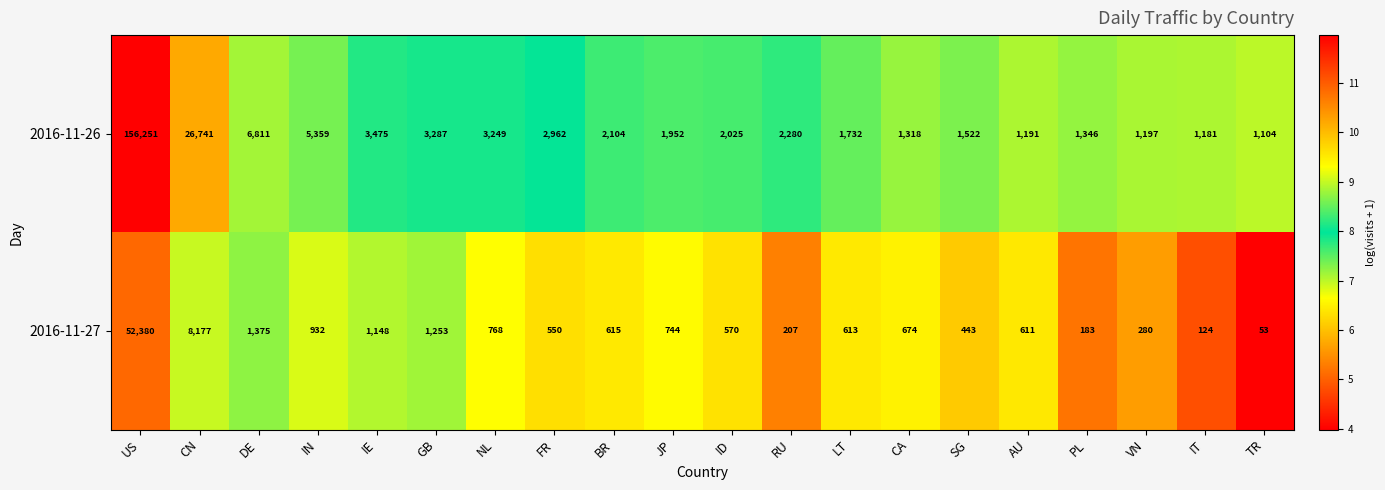

List the series in order of their peak value, highest first.

2016-11-26, 2016-11-27